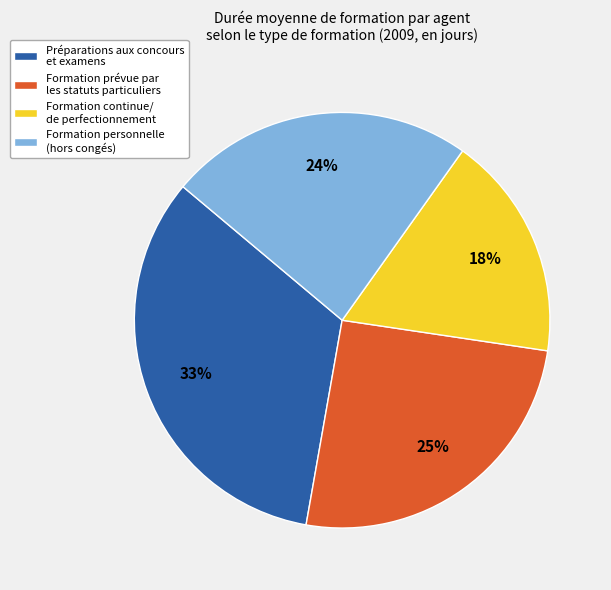

What is the largest slice in the pie chart?

Préparations aux concours et examens